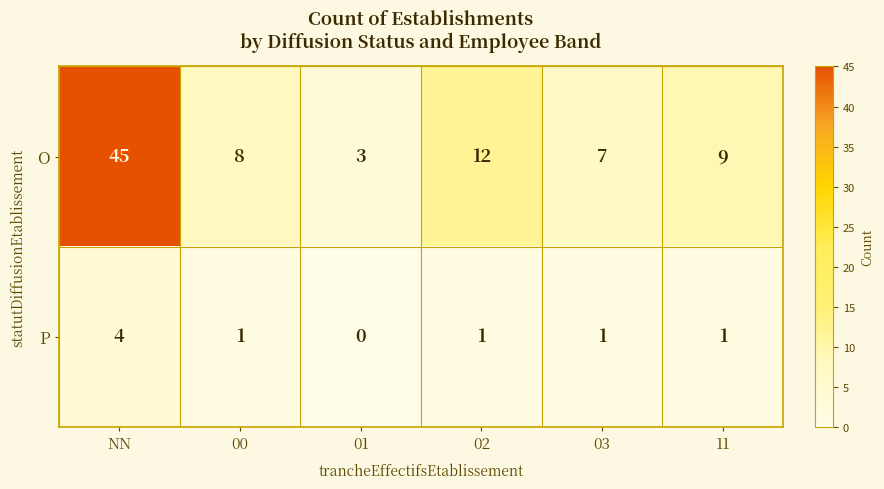

What is the sum of all O values?

84